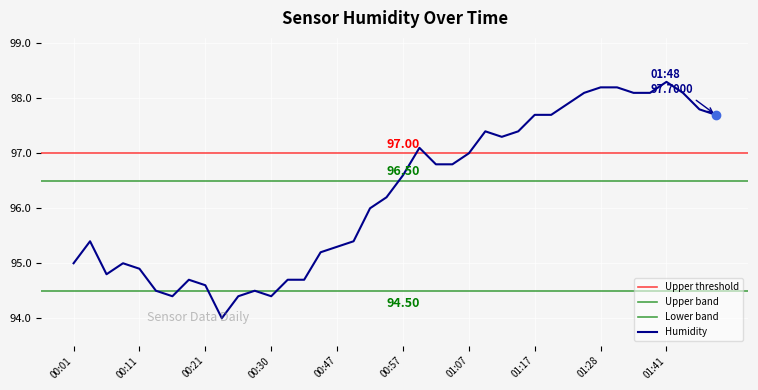

What is the maximum value shown in the chart?

98.3